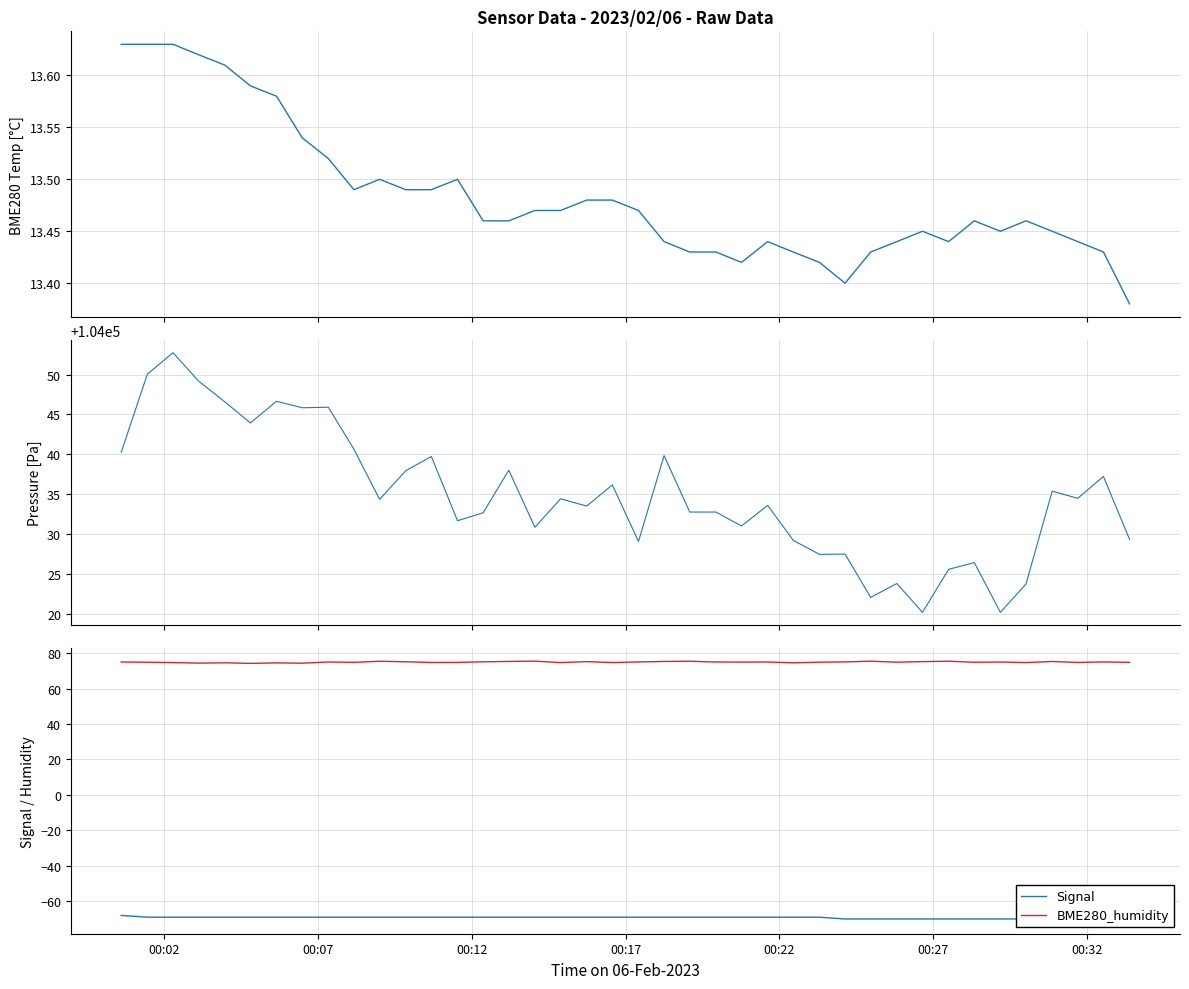

What is the lowest value of the BME280_humidity series?

74.2